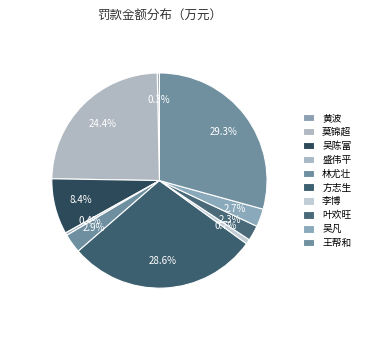

Combined, do 叶欢旺 and 莫锦超 account for over 50%?

No